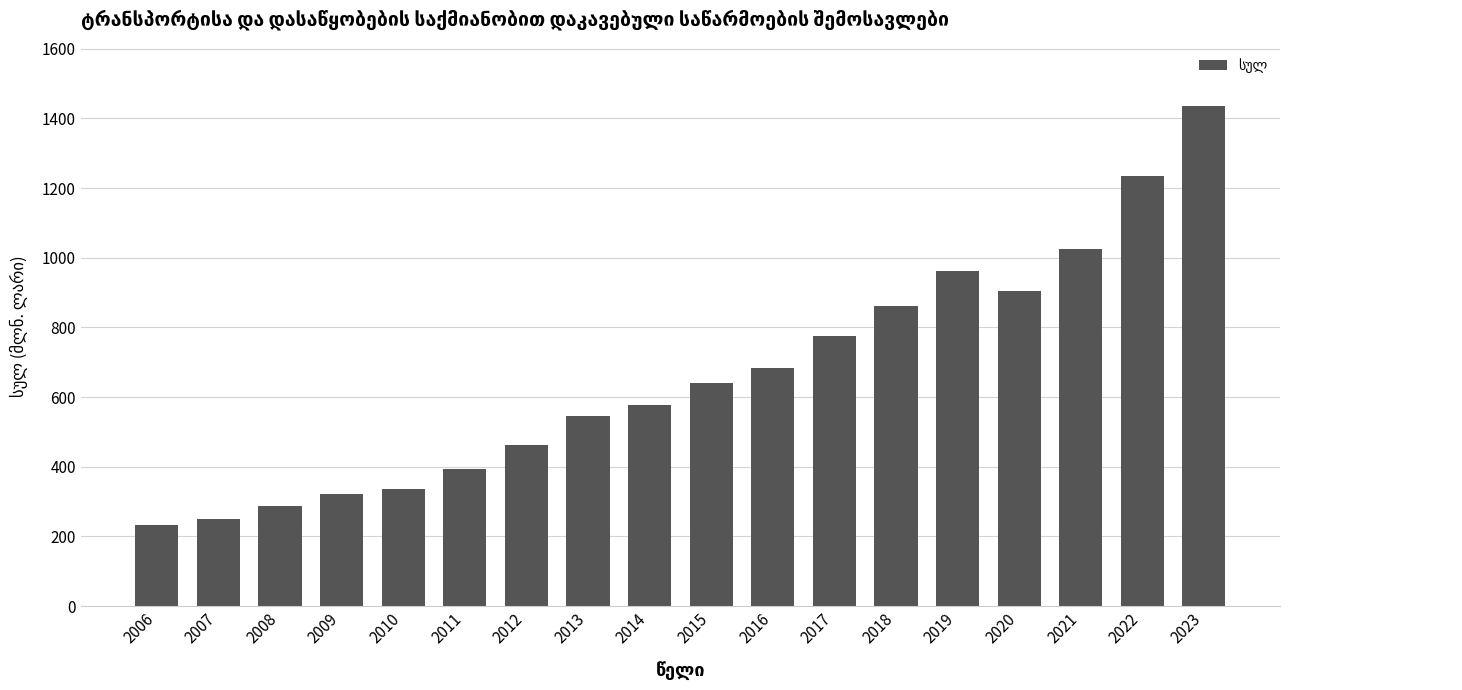

How many distinct data groups are displayed?

1